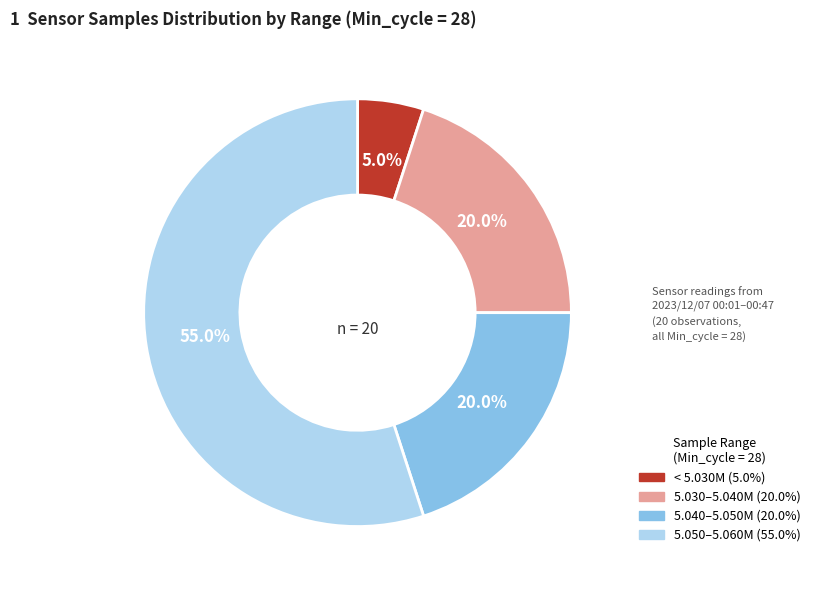

Does any single category account for the majority?

Yes